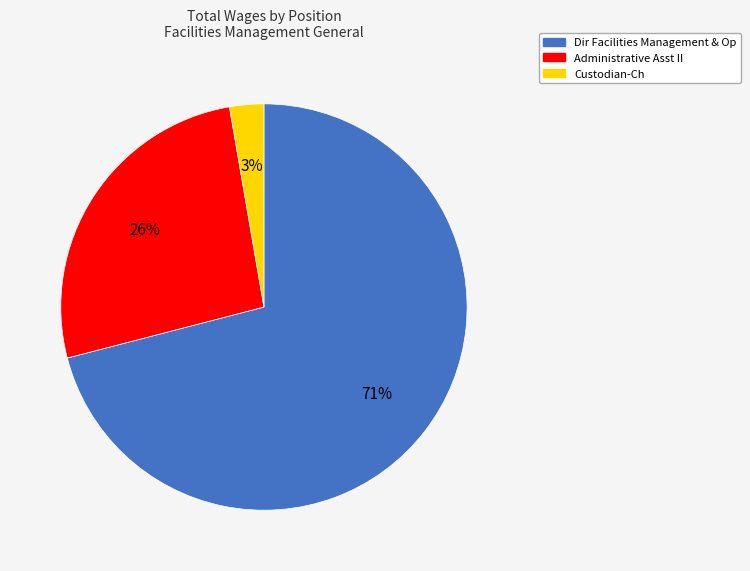

How many slices are in this pie chart?

3